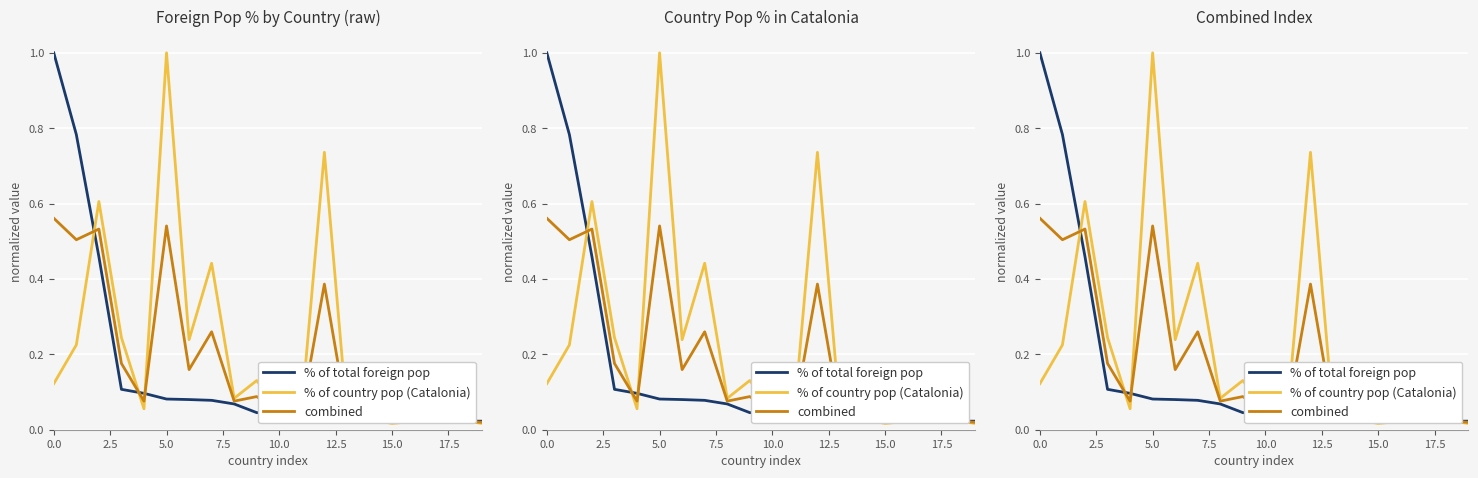

Count the number of data series in this chart.

3